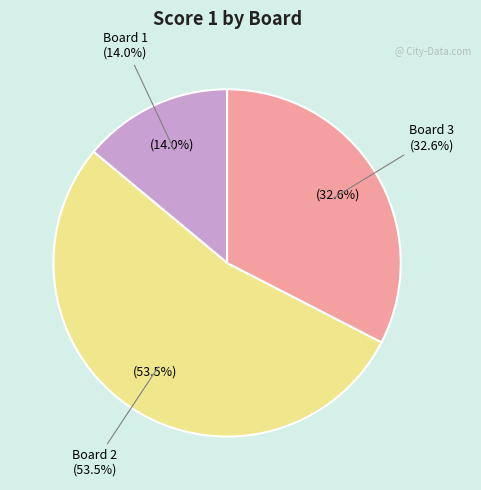

What percentage is the Board 3 slice, to the nearest percent?

33%